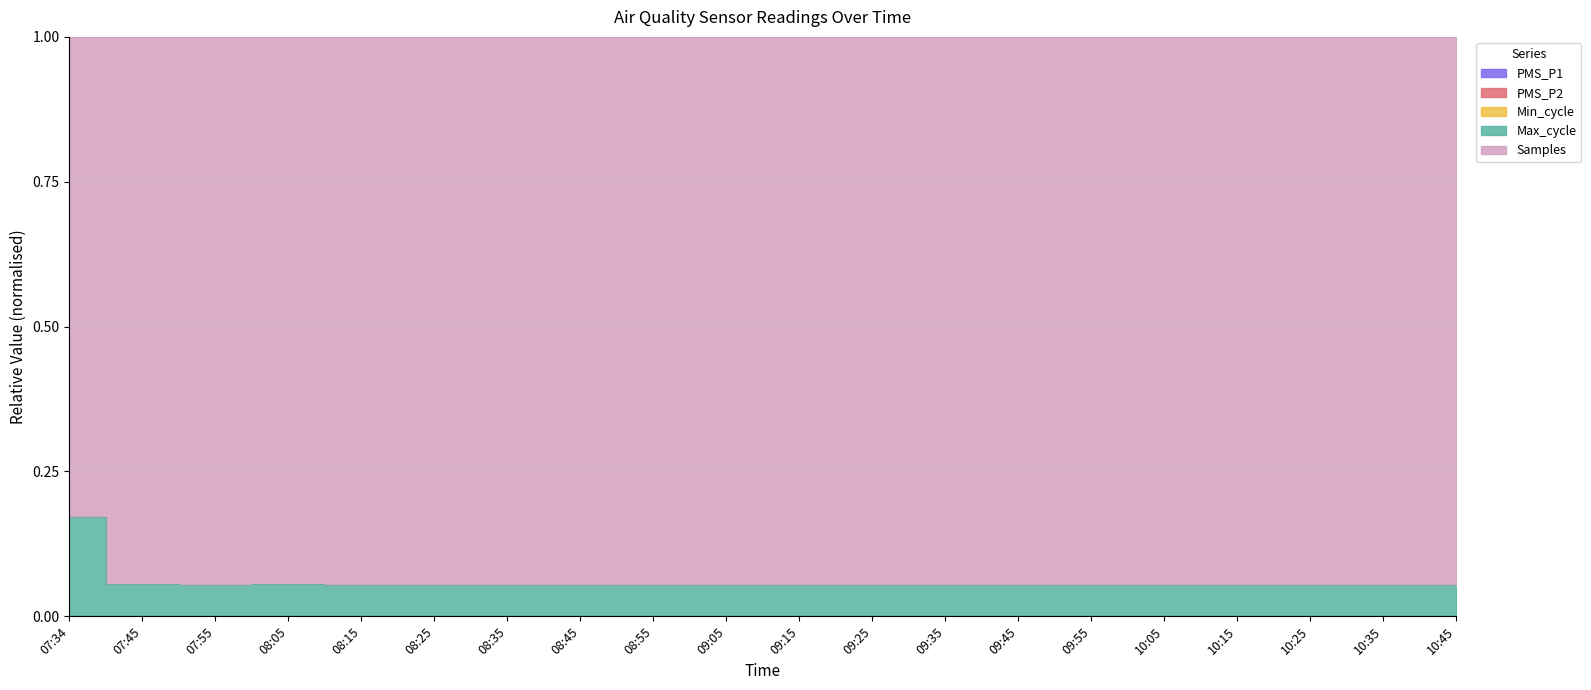

True or false: Min_cycle and PMS_P1 cross at least once.

False